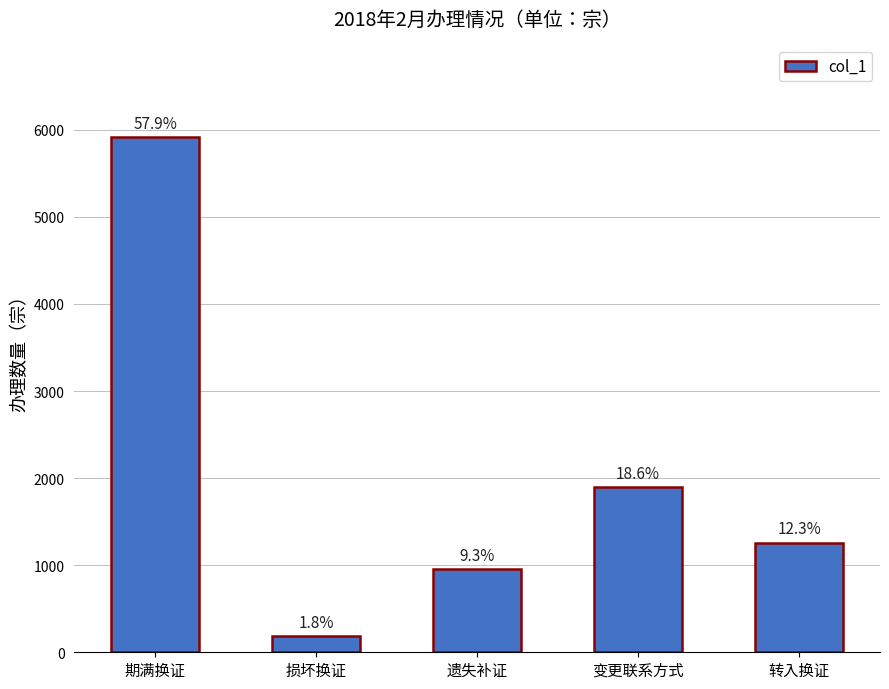

Reading left to right, transcribe all the data shown in this chart.

期满换证=5916	损坏换证=187	遗失补证=955	变更联系方式=1898	转入换证=1260